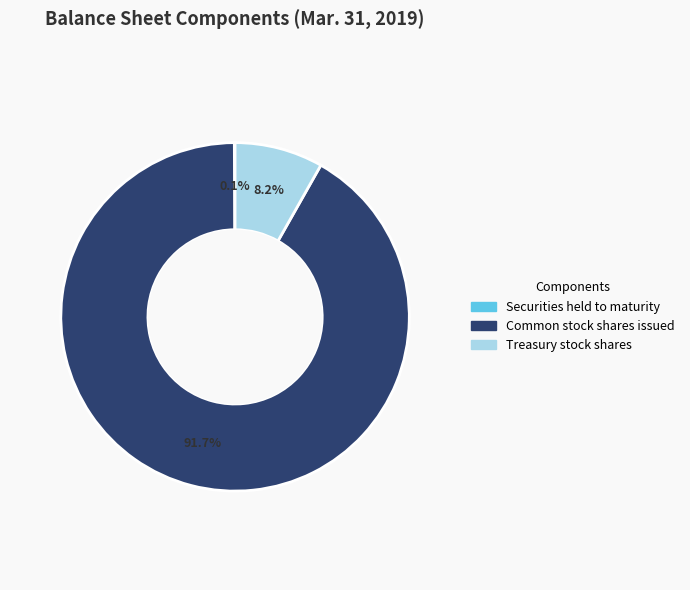

What portion of the pie excludes Treasury stock shares?

91.8%